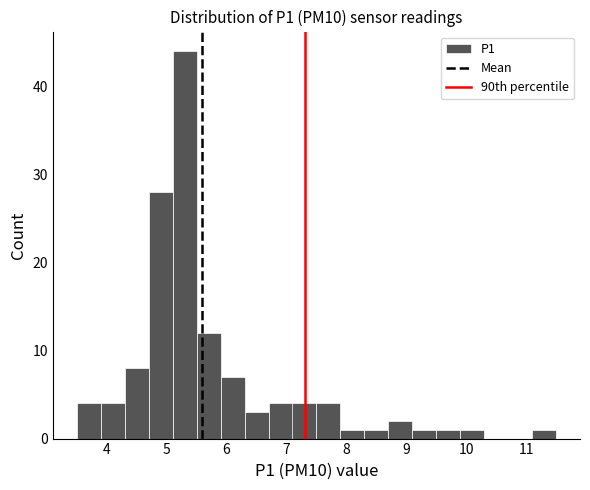

What is the height of the bar covering 7.9 to 8.3 on the x-axis? The values are not printed on the chart, so give them approximately, as read against the axis.

1